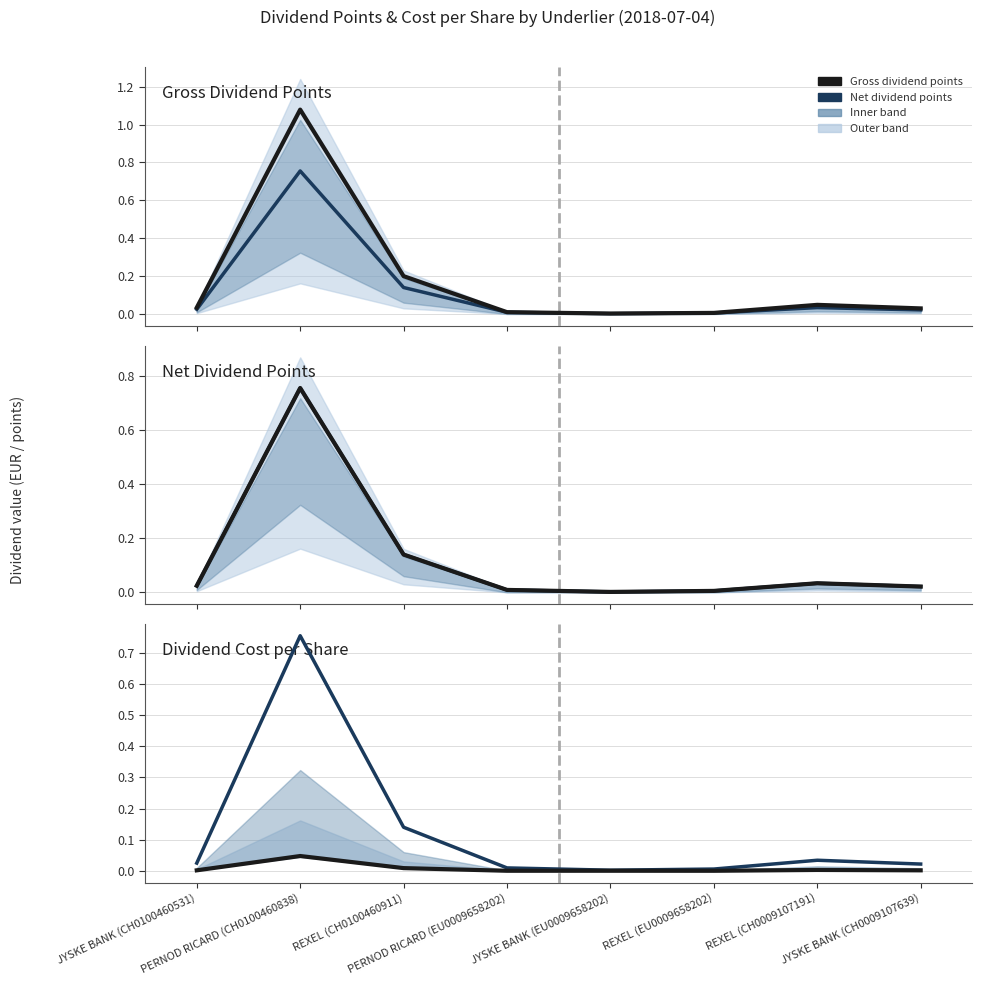

True or false: Gross dividend points and Dividend cost per share intersect in this chart.

False